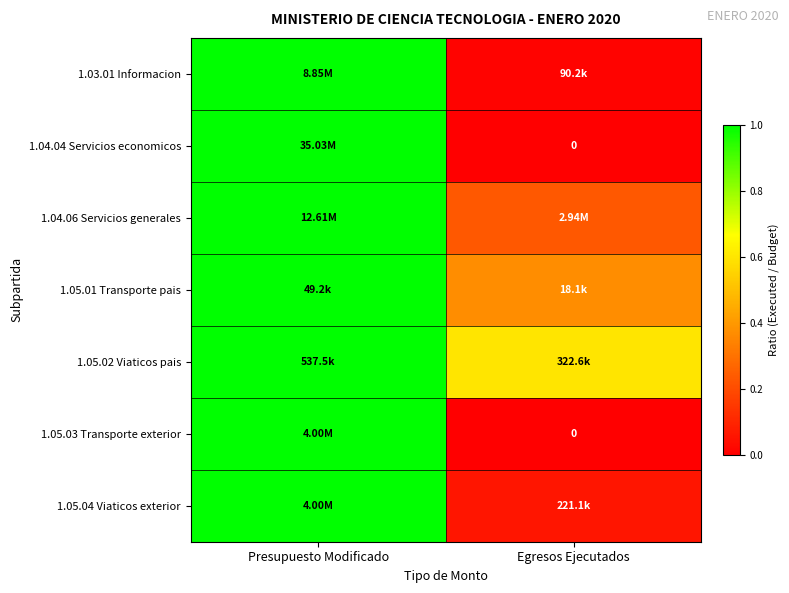

What is the maximum value for 1.05.04 Viaticos exterior?

1.0